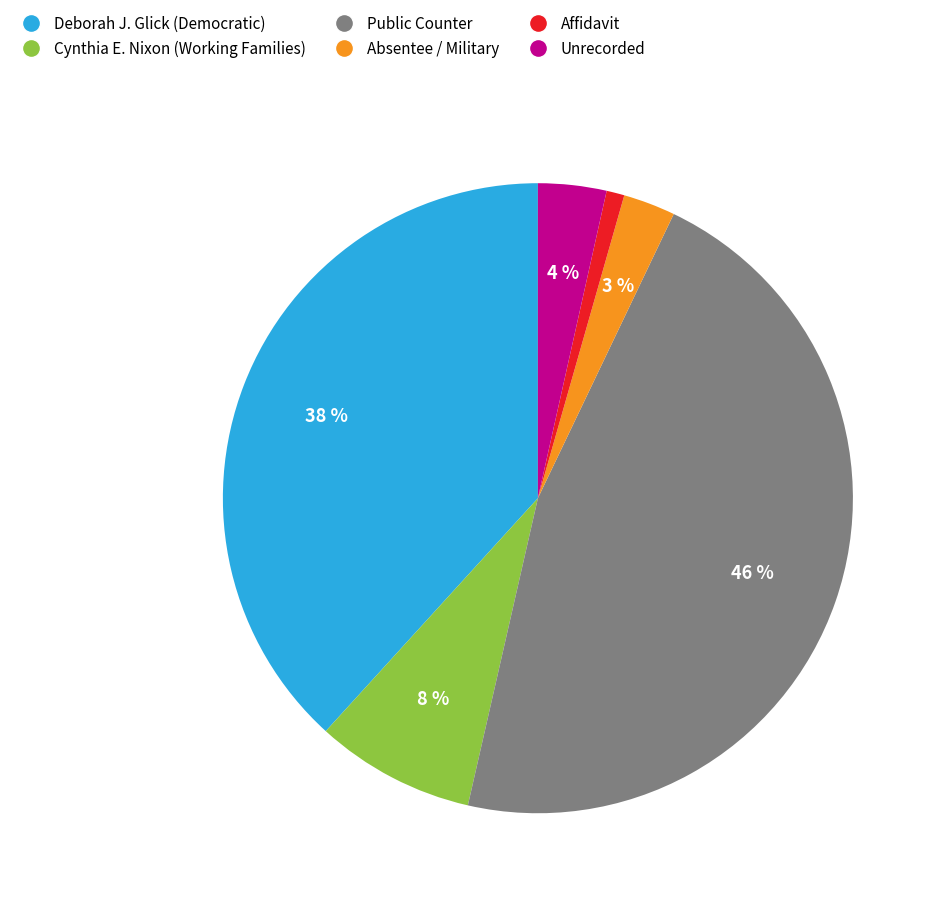

To the nearest percent, what portion does Deborah J. Glick (Democratic) represent?

38%